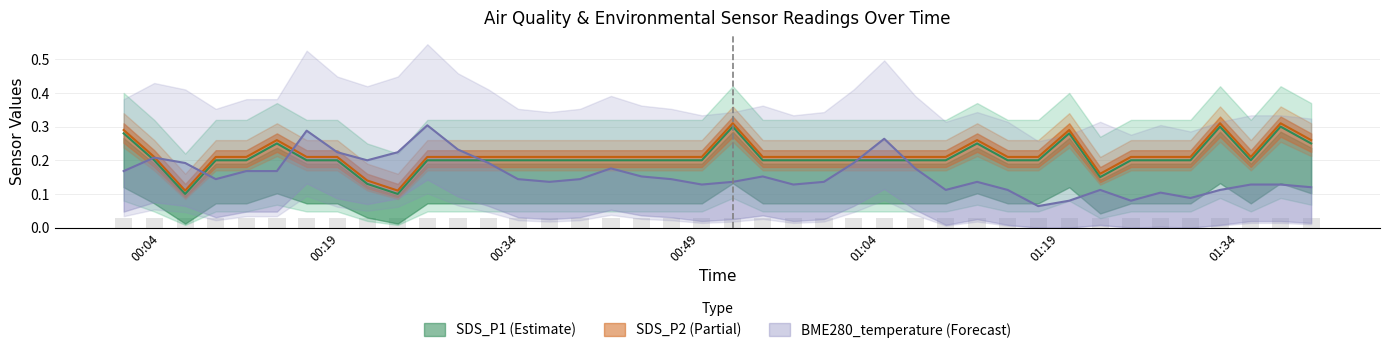

Is it true that SDS_P1 equals 0.2 at 01:34?

True